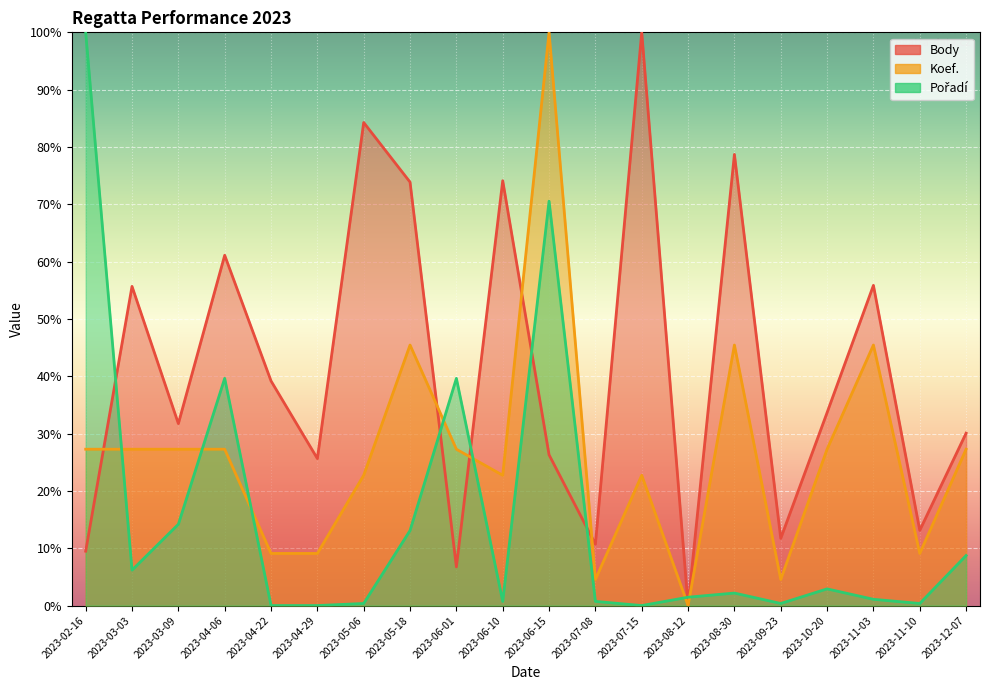

What is the maximum value for Body?

100.0